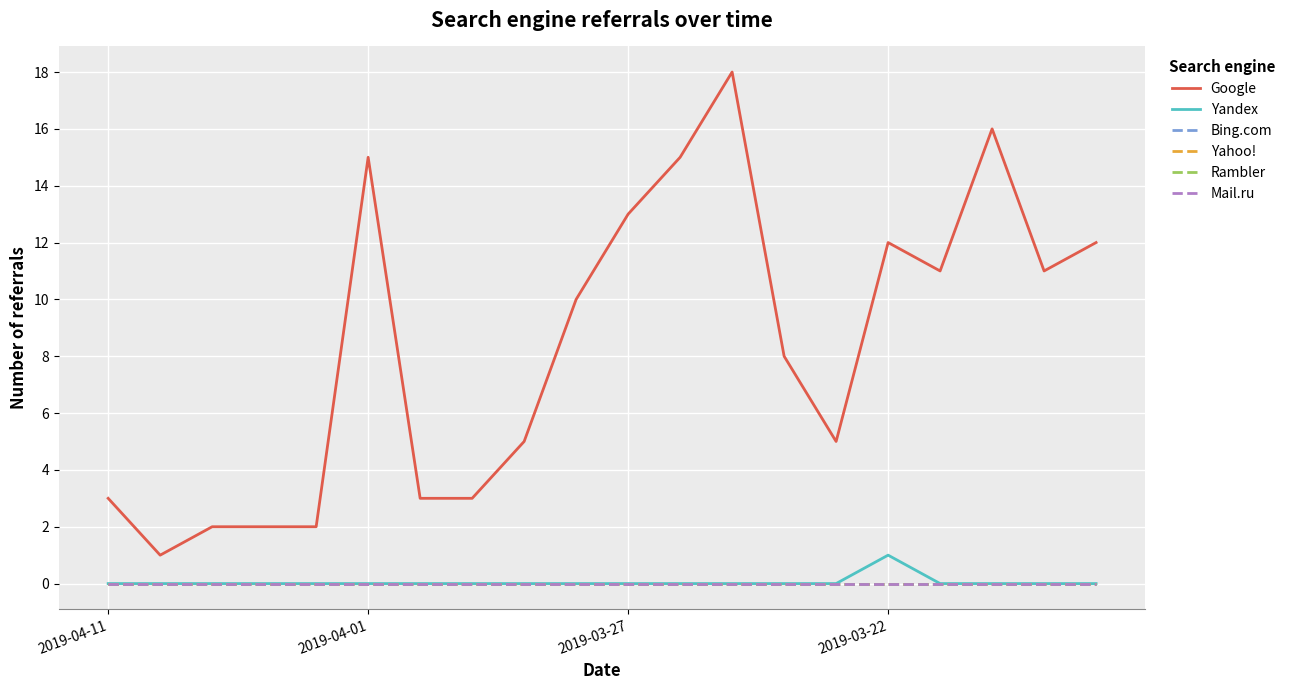

Does the chart display data point markers on the line(s)?

No